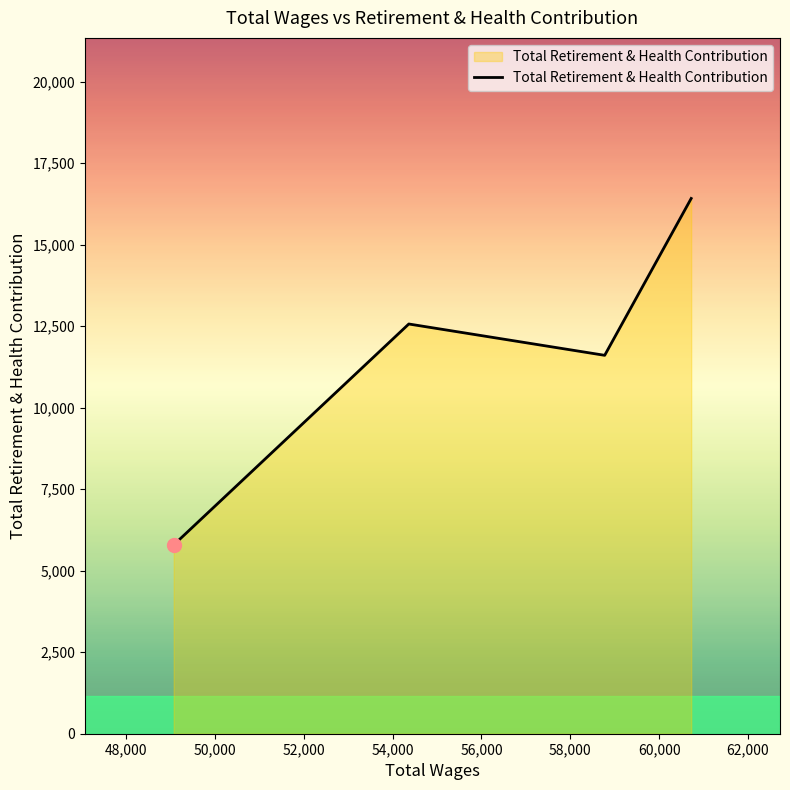

How many distinct data groups are displayed?

1